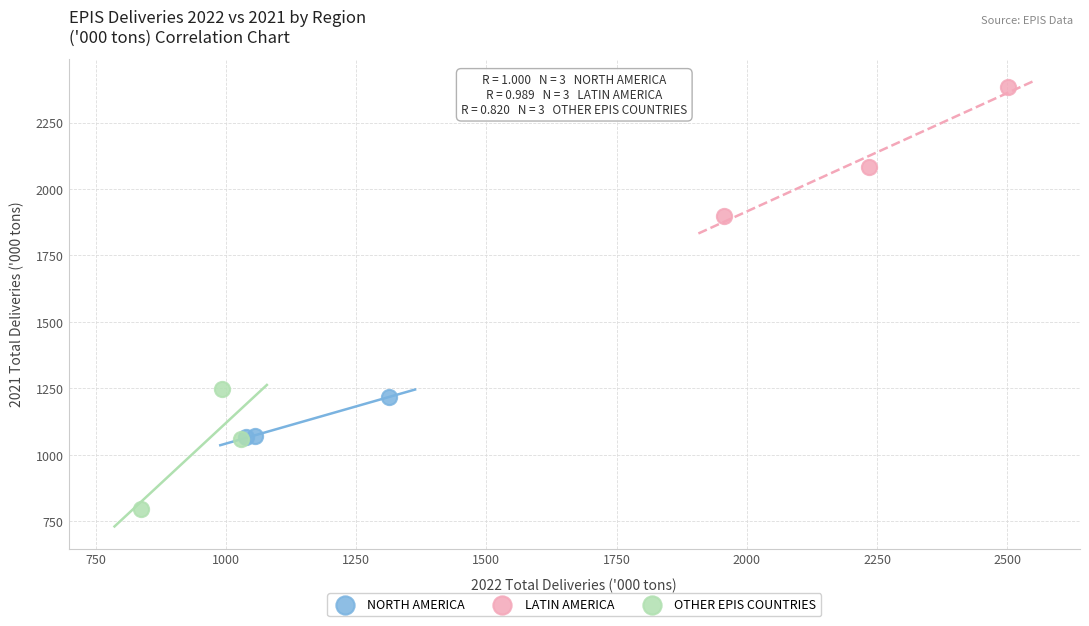

Which series reaches the maximum Y coordinate?

LATIN AMERICA